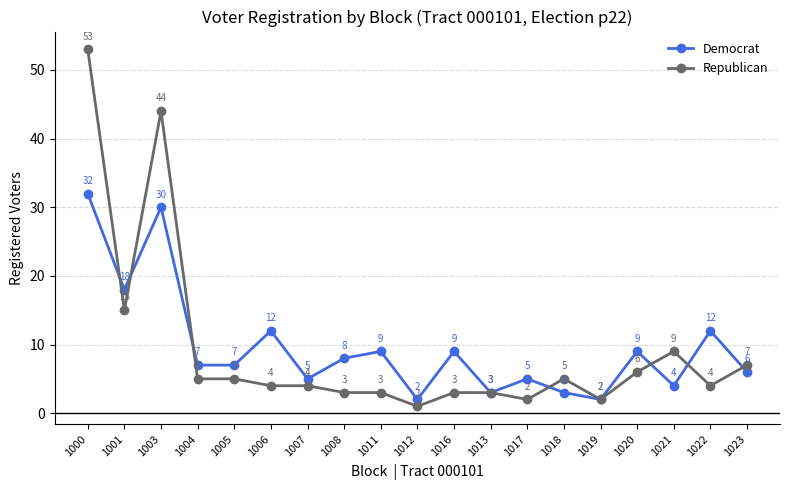

Is the value of Republican at 1008 greater than the value of Democrat at 1004?

No